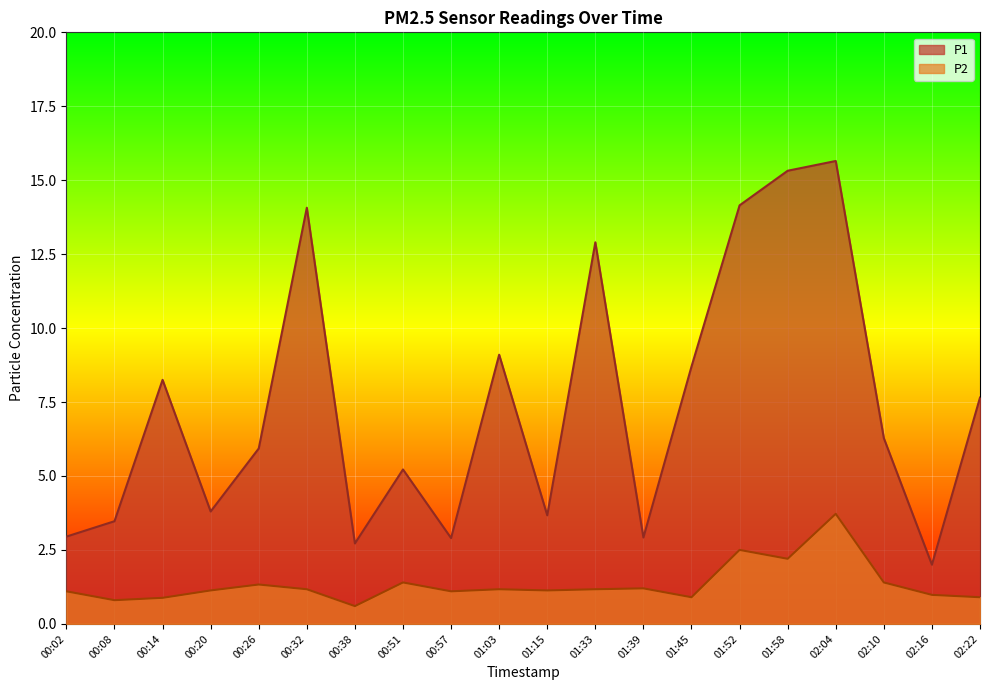

What are all the series names shown in the legend?

P1, P2